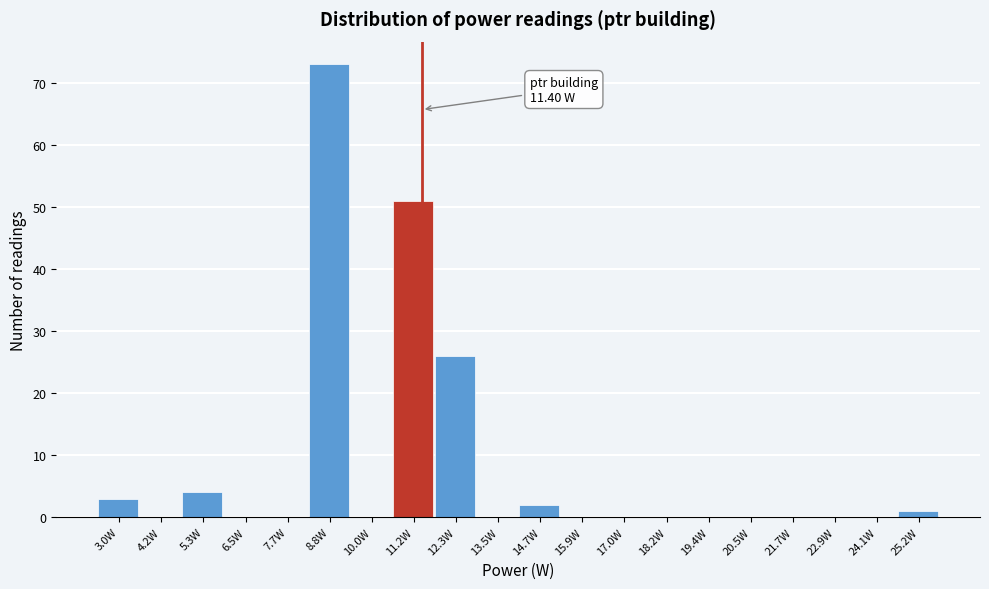

Which range on the x-axis has the tallest bar?

8.2 to 9.4